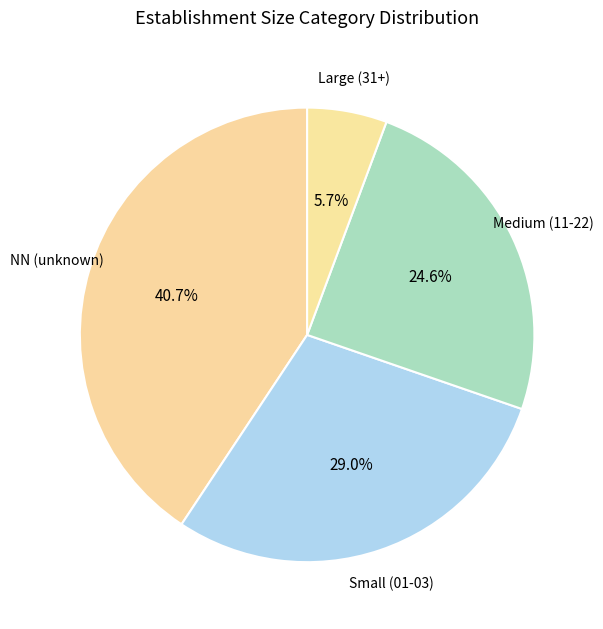

How many slices are in this pie chart?

4